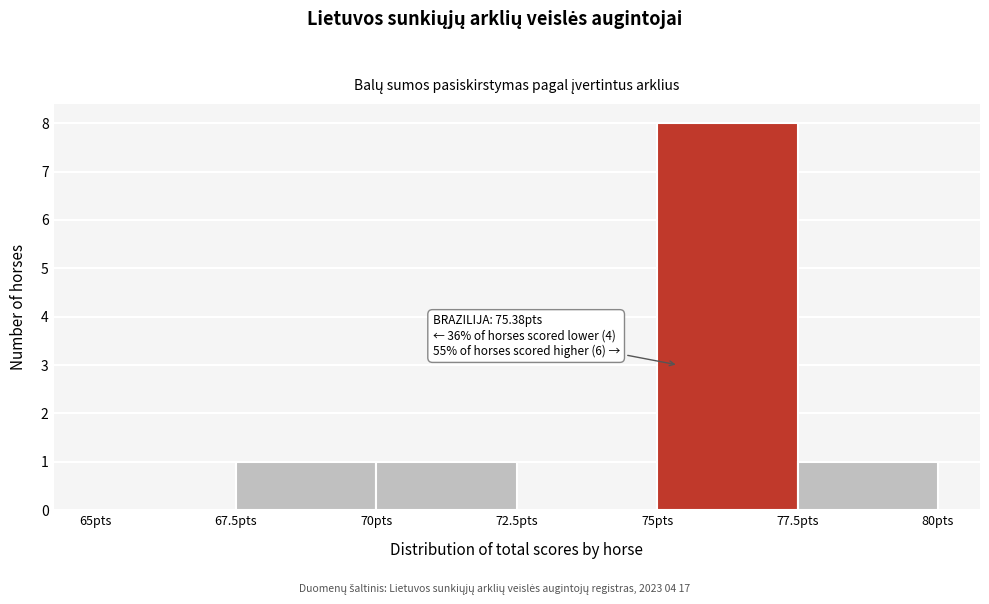

Which range on the x-axis has the tallest bar?

75.0 to 77.5